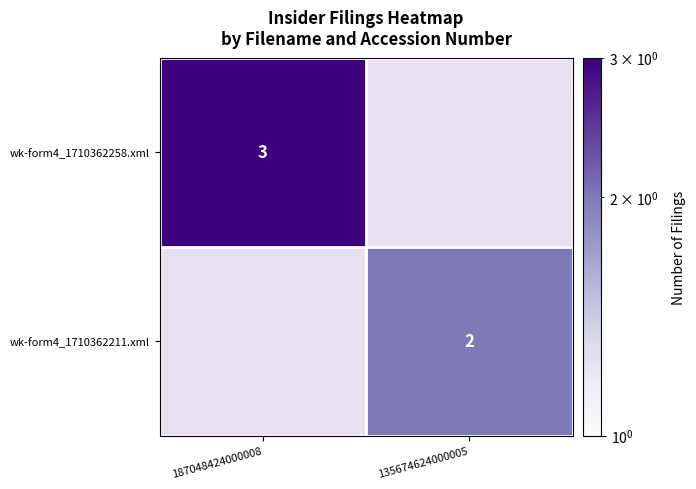

Which series has the largest total across all categories?

wk-form4_1710362258.xml